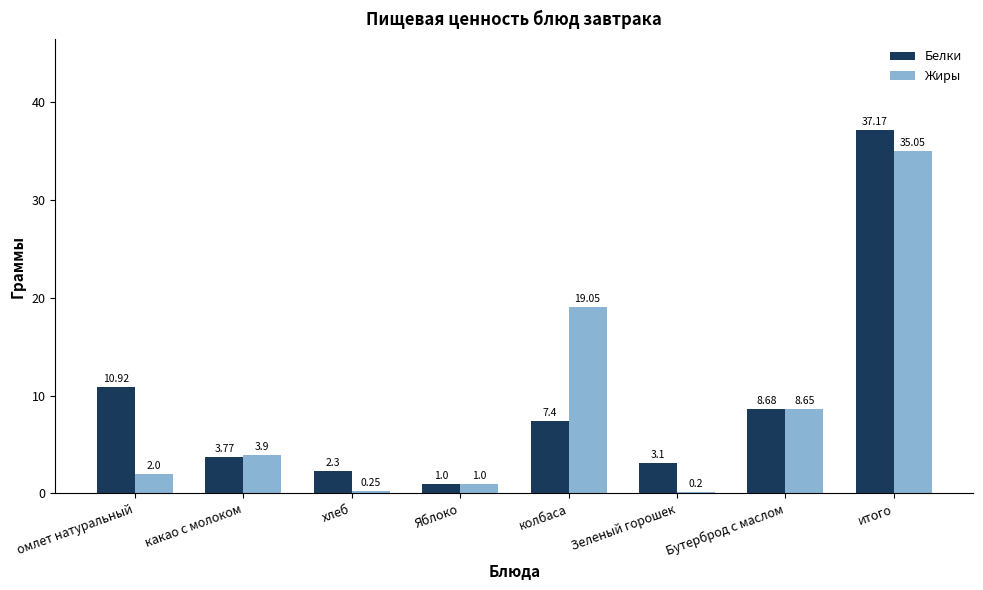

Rank the categories by Жиры value from lowest to highest.

Зеленый горошек, хлеб, Яблоко, омлет натуральный, какао с молоком, Бутерброд с маслом, колбаса, итого